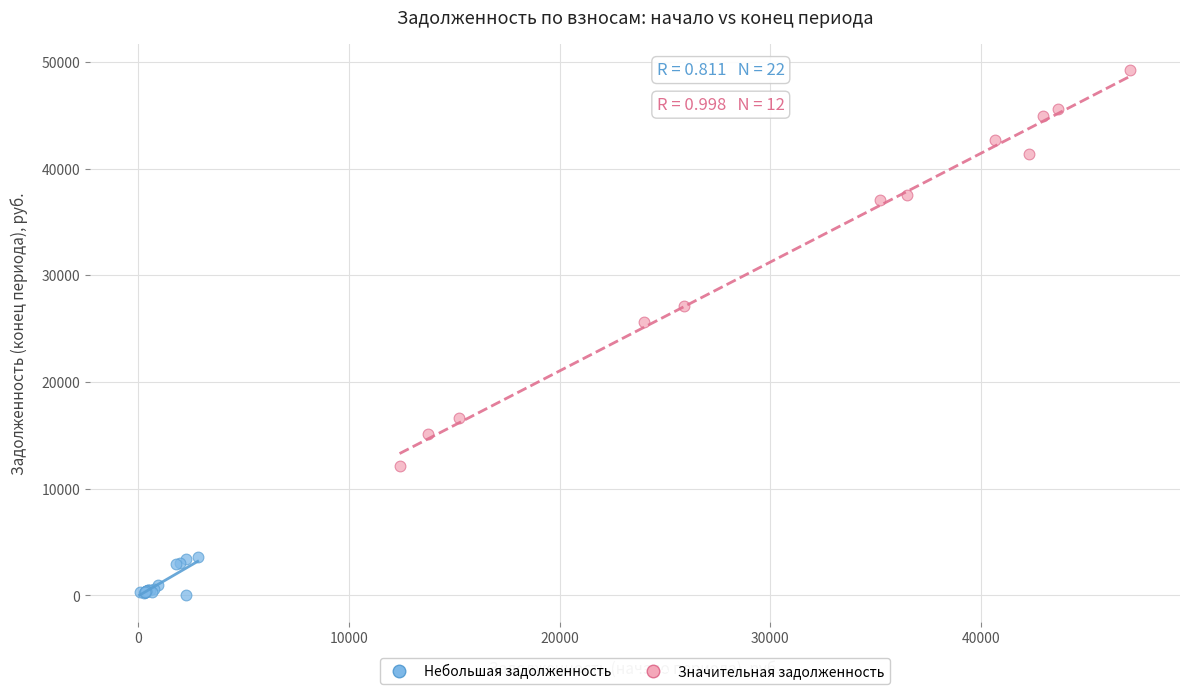

Which series contains the lowest Y value?

Небольшая задолженность